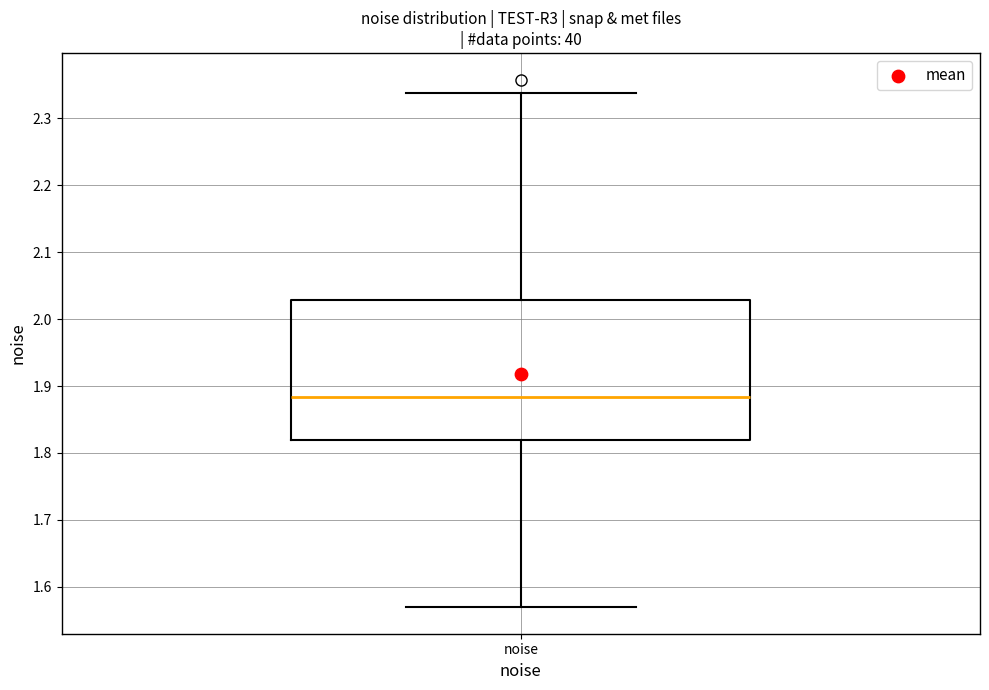

Where is the upper edge of the box for noise on the y-axis? The values are not printed on the chart, so give them approximately, as read against the axis.

2.03